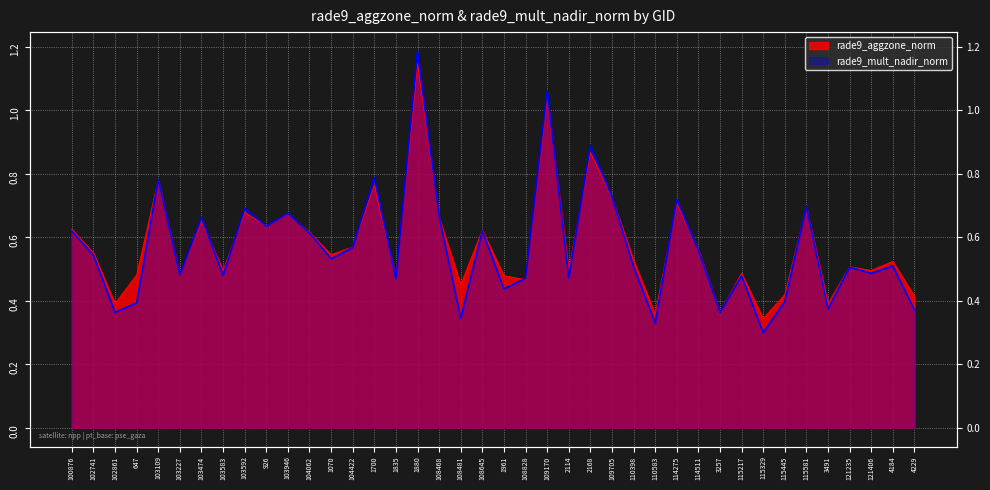

Which series ends up on top after the final intersection of rade9_aggzone_norm and rade9_mult_nadir_norm?

rade9_aggzone_norm